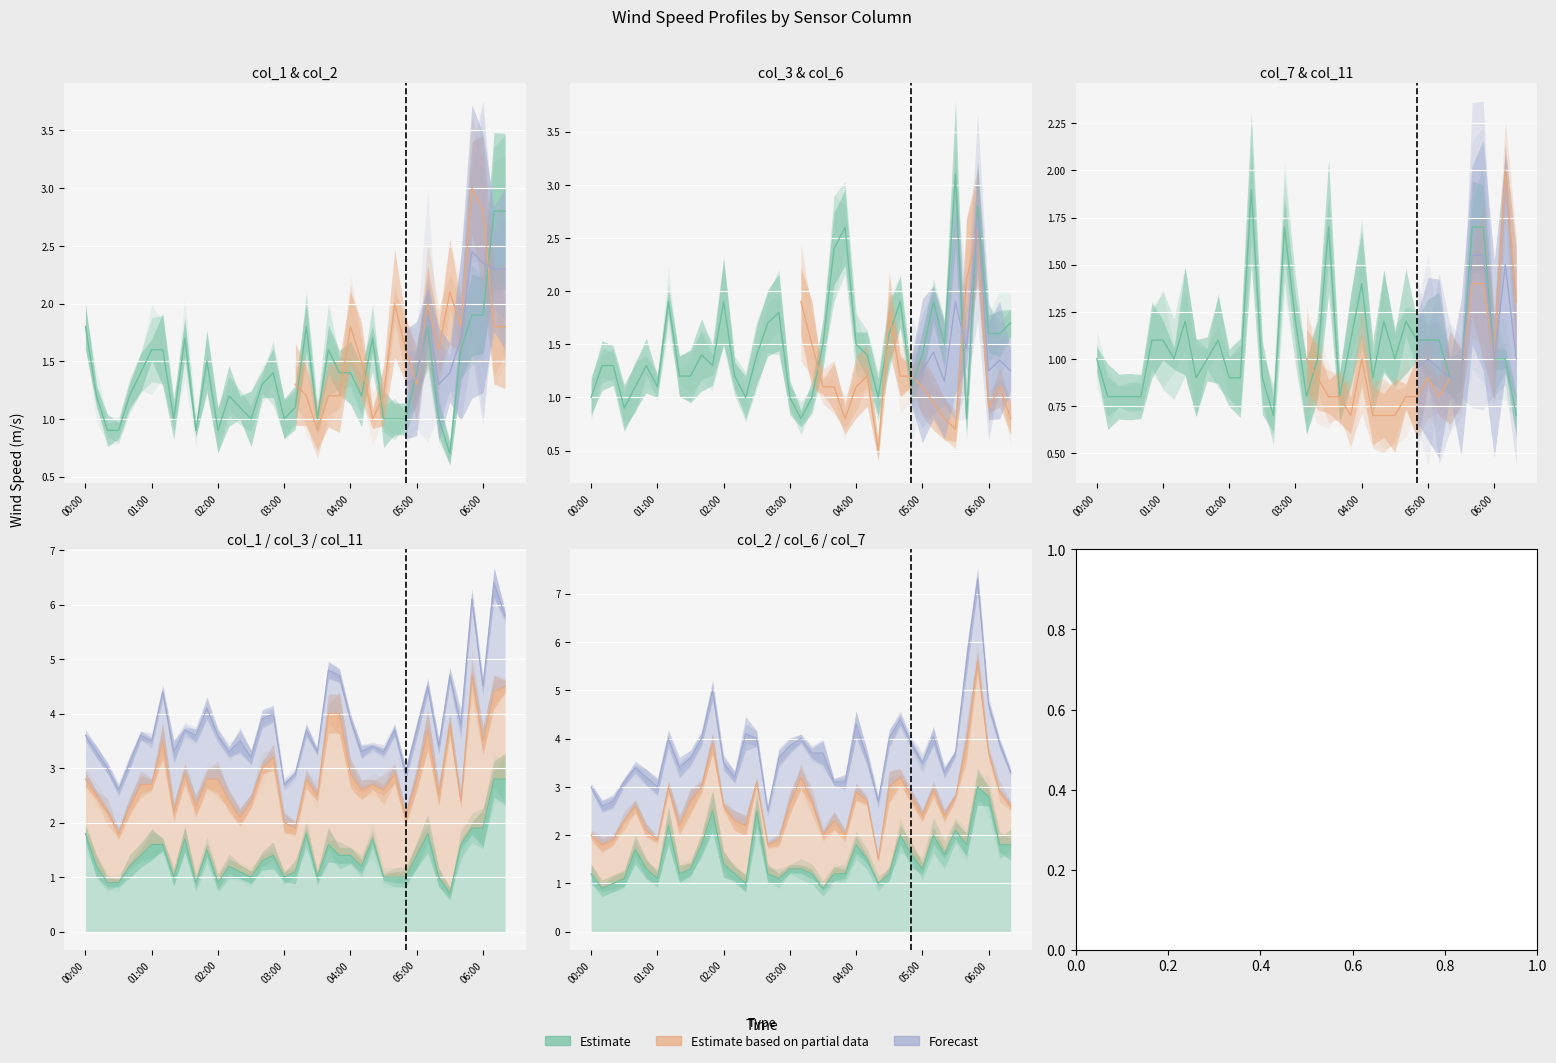

At which category is the sum across all series the highest?

2003/12/26 05:50